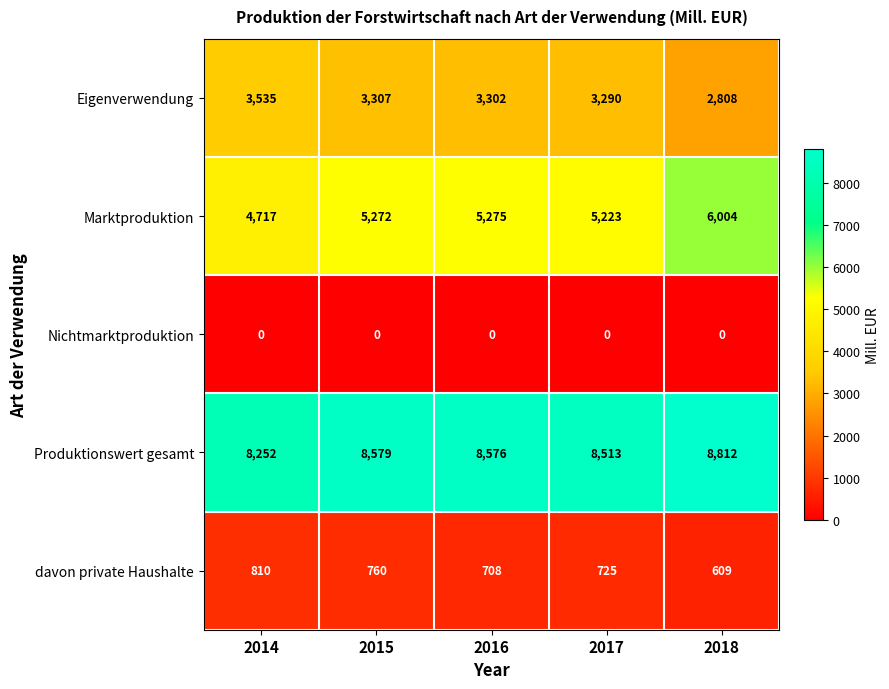

What is the approximate value of davon private Haushalte at 2016, to the nearest 50?

700